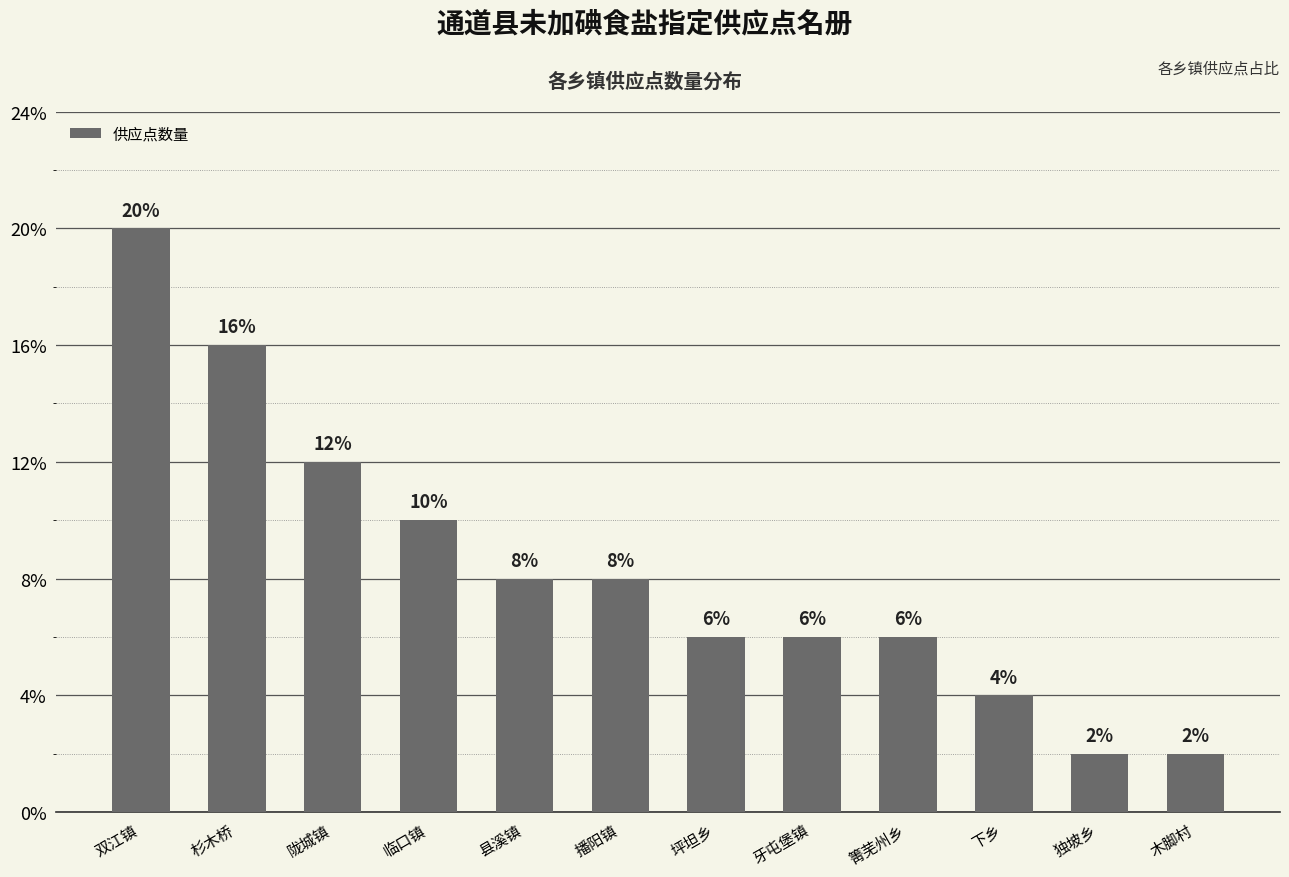

Which has a higher value, 下乡 or 箐芜州乡?

箐芜州乡